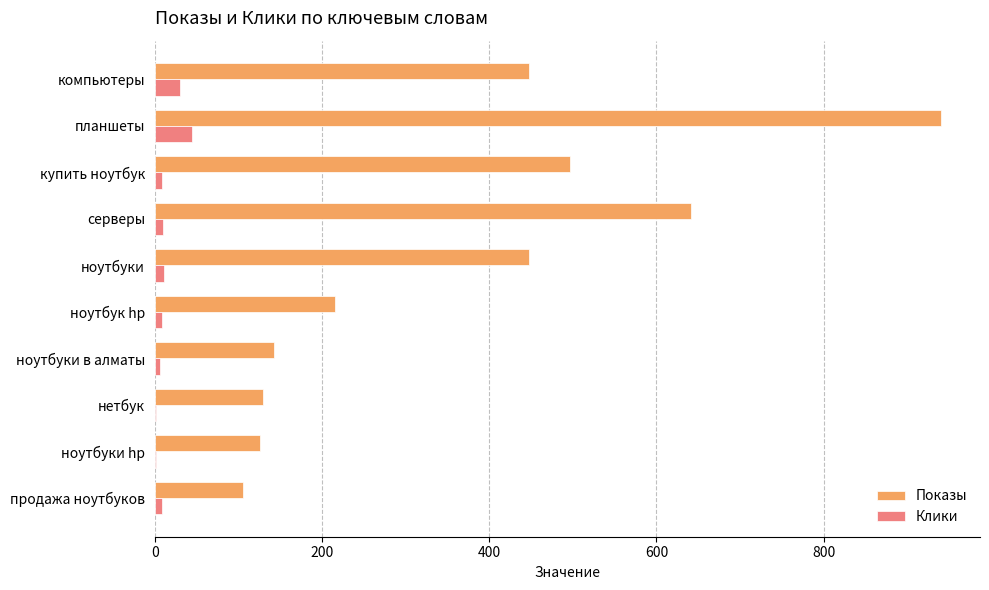

At which category is the sum across all series the highest?

планшеты